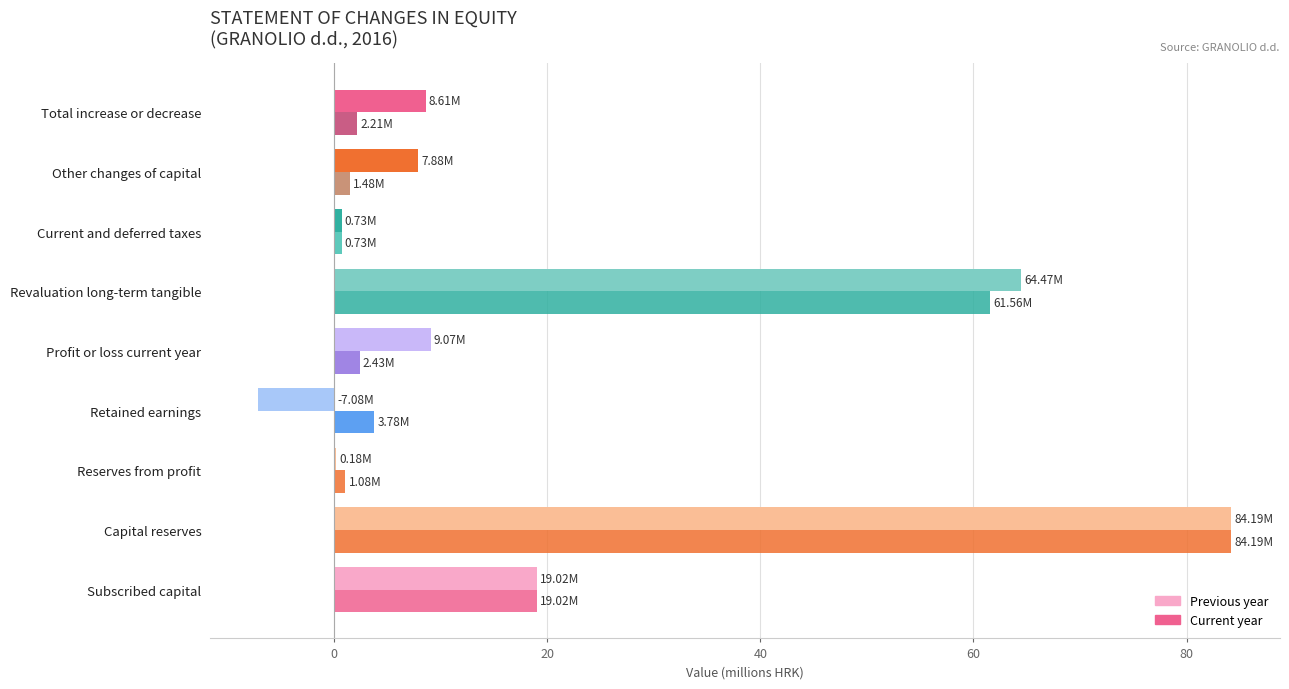

Count the number of categories in the chart.

9